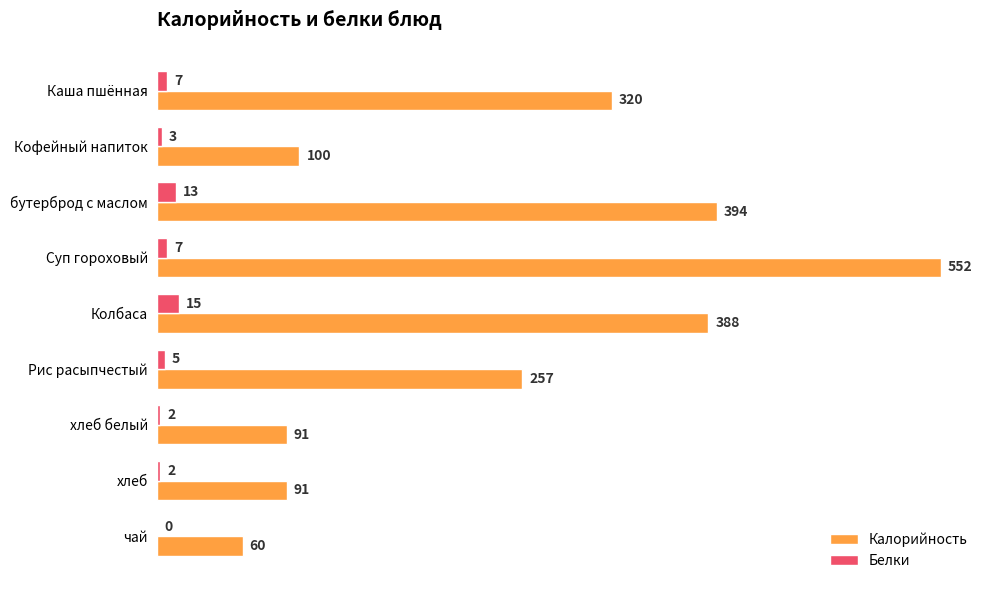

The value of Калорийность at Рис расыпчестый is 257. True or false?

True